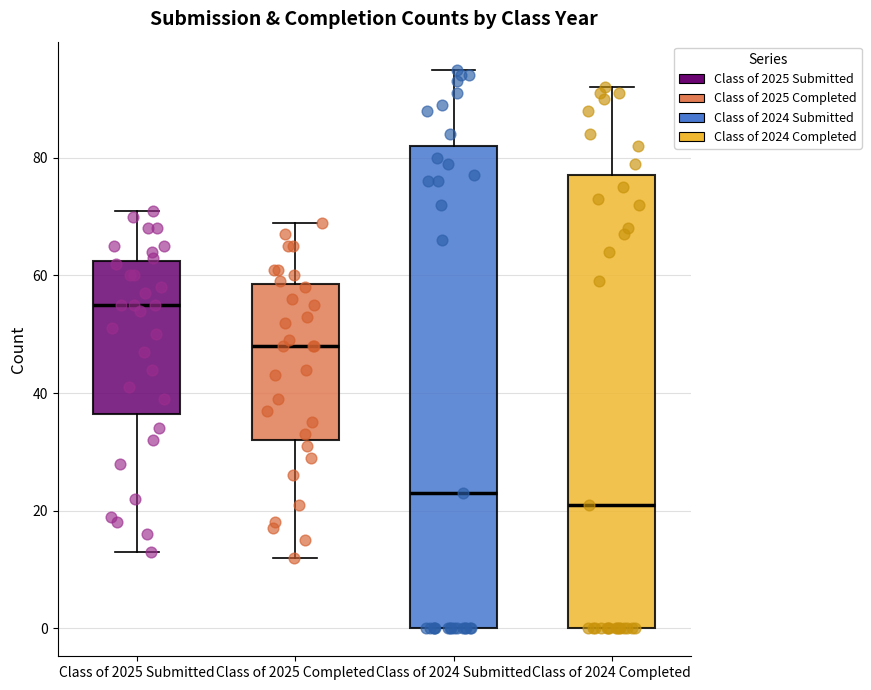

Reading left to right, transcribe this box plot: for each box, give where its median line is, the range the box spans, and where its two whiskers end, as read against the y-axis. The values are not printed on the chart, so give them approximately, as read against the axis.

Class of 2025 Submitted: median 56, box 36 to 62, whiskers 14 to 72
Class of 2025 Completed: median 48, box 32 to 58, whiskers 12 to 70
Class of 2024 Submitted: median 24, box 0 to 82, whiskers 0 to 96
Class of 2024 Completed: median 22, box 0 to 78, whiskers 0 to 92